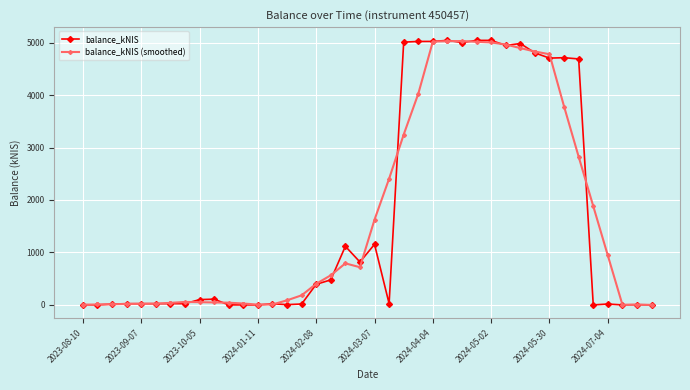

What is the value of the balance_kNIS point at the 31st from the left?

4983.2